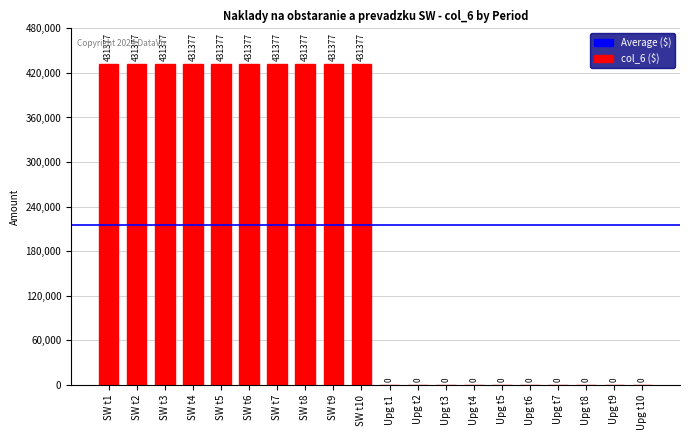

Which has a higher value, Upg t3 or SW t6?

SW t6